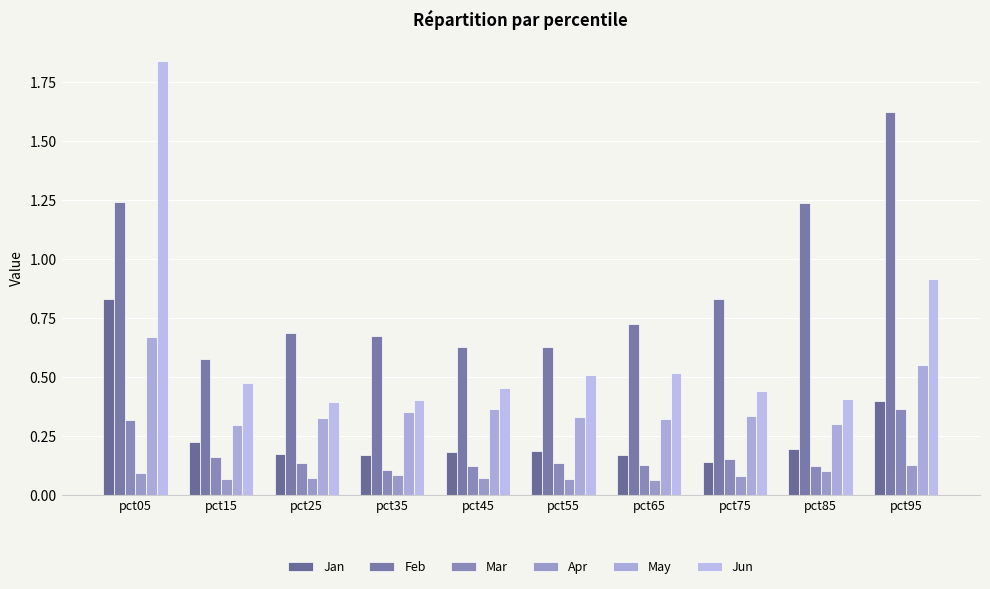

Rank the series at pct75 from lowest to highest value.

Apr, Jan, Mar, May, Jun, Feb